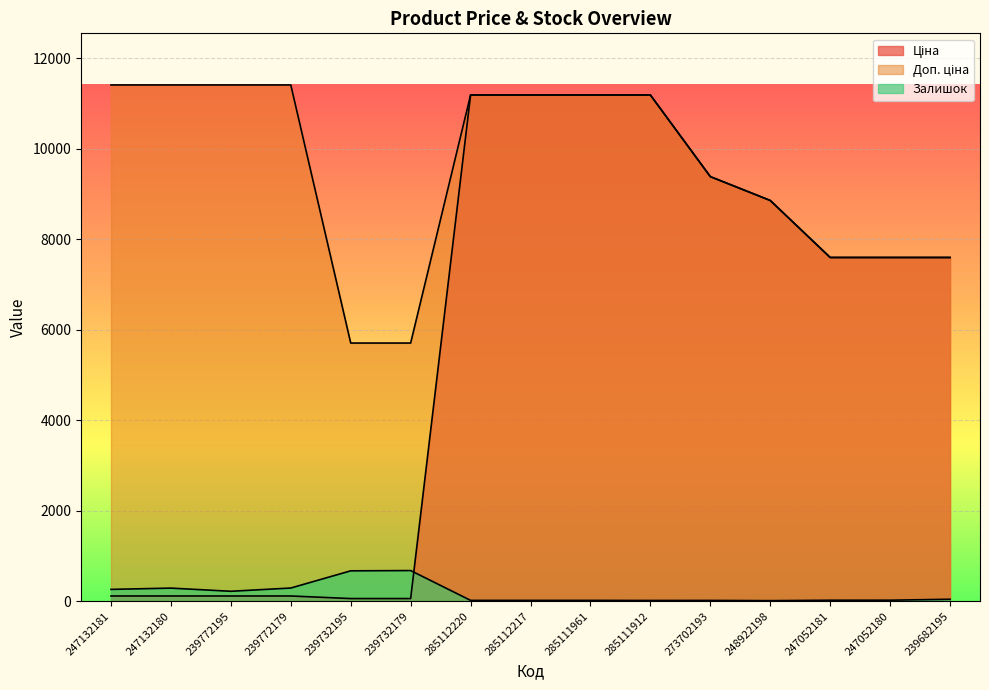

Which category has the lowest value in the Доп. ціна series?

239732195